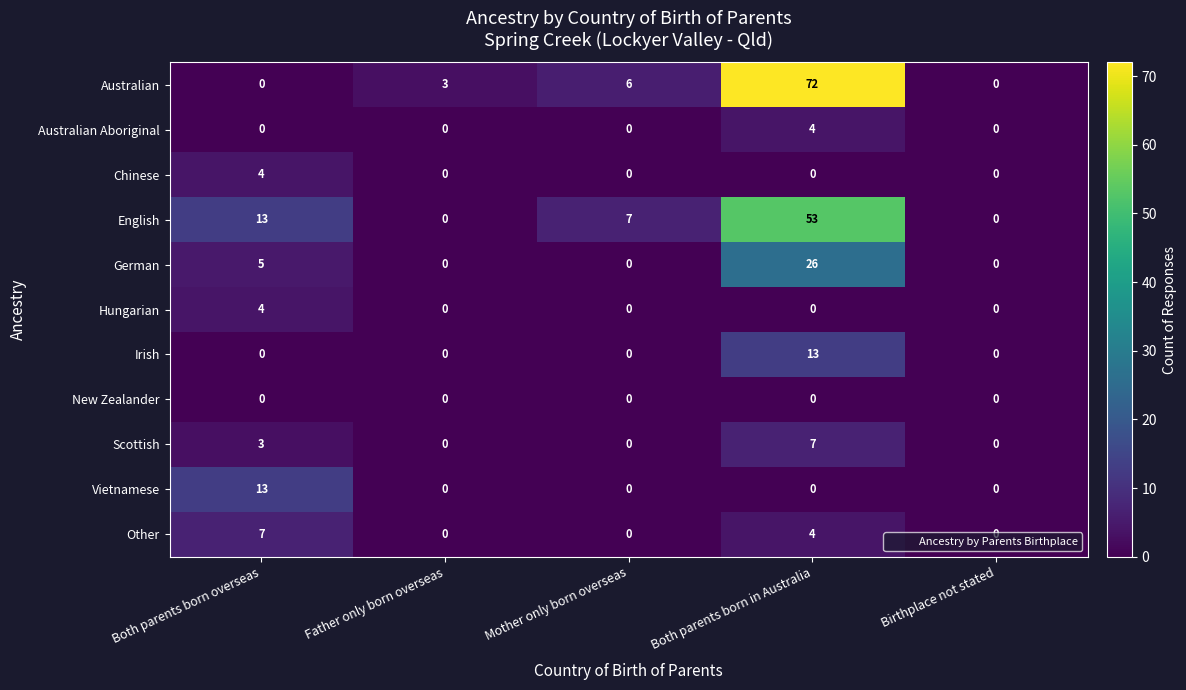

How many series are shown in this chart?

11